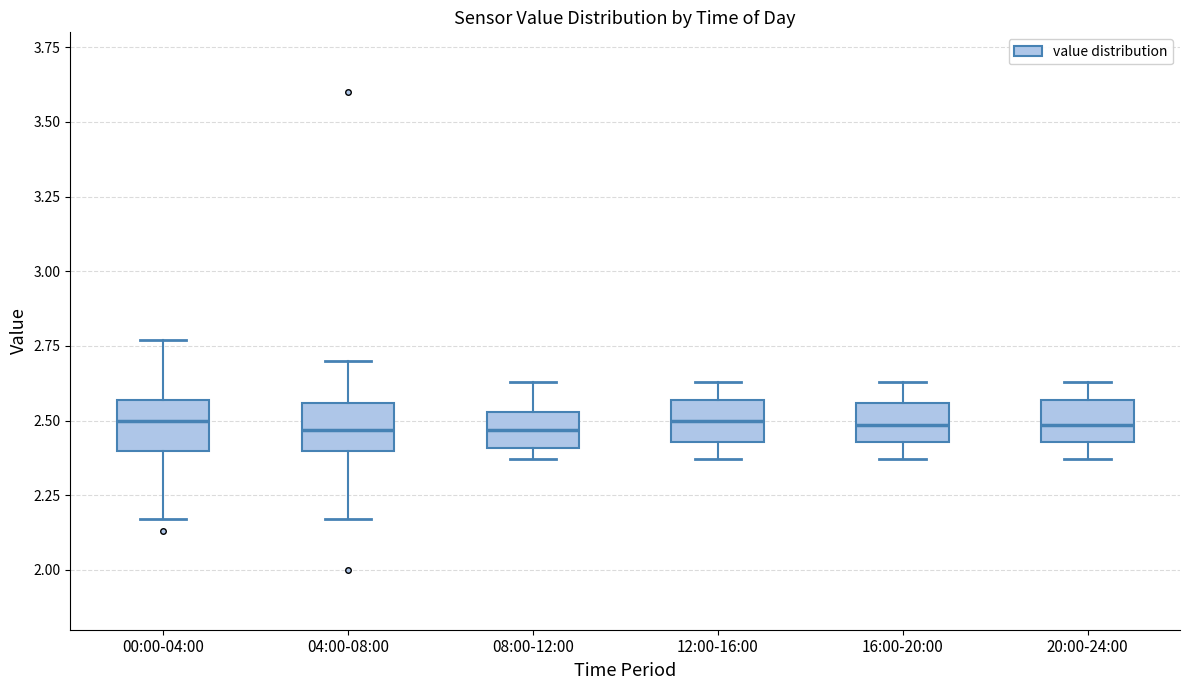

Reading left to right, read every box against the y-axis: the position of its median line, the range the box covers, and the ends of its whiskers. The values are not printed on the chart, so give them approximately, as read against the axis.

00:00-04:00: median 2.50, box 2.40 to 2.55, whiskers 2.15 to 2.75
04:00-08:00: median 2.45, box 2.40 to 2.55, whiskers 2.15 to 2.70
08:00-12:00: median 2.45, box 2.40 to 2.55, whiskers 2.35 to 2.65
12:00-16:00: median 2.50, box 2.45 to 2.55, whiskers 2.35 to 2.65
16:00-20:00: median 2.50, box 2.45 to 2.55, whiskers 2.35 to 2.65
20:00-24:00: median 2.50, box 2.45 to 2.55, whiskers 2.35 to 2.65